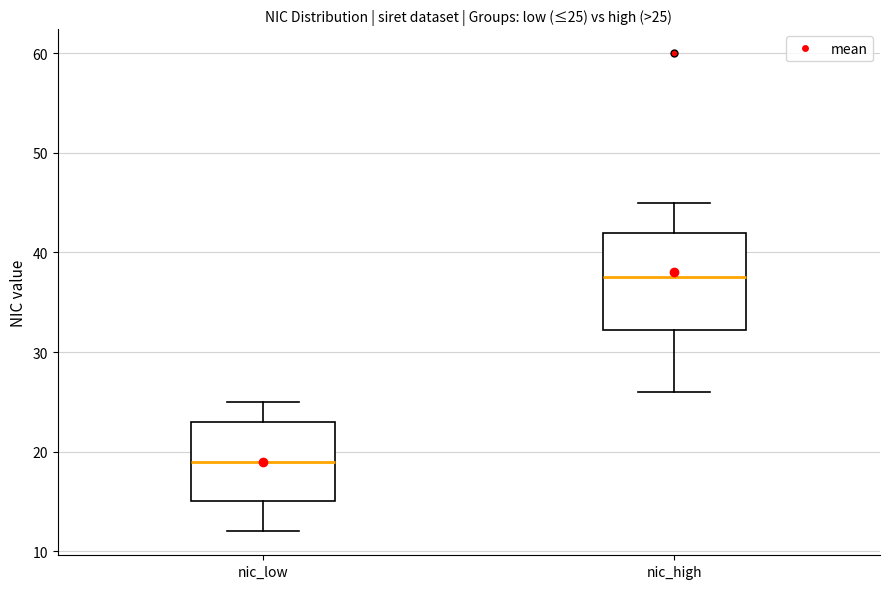

Comparing the boxes themselves (not the whiskers), which one is the tallest?

nic_high